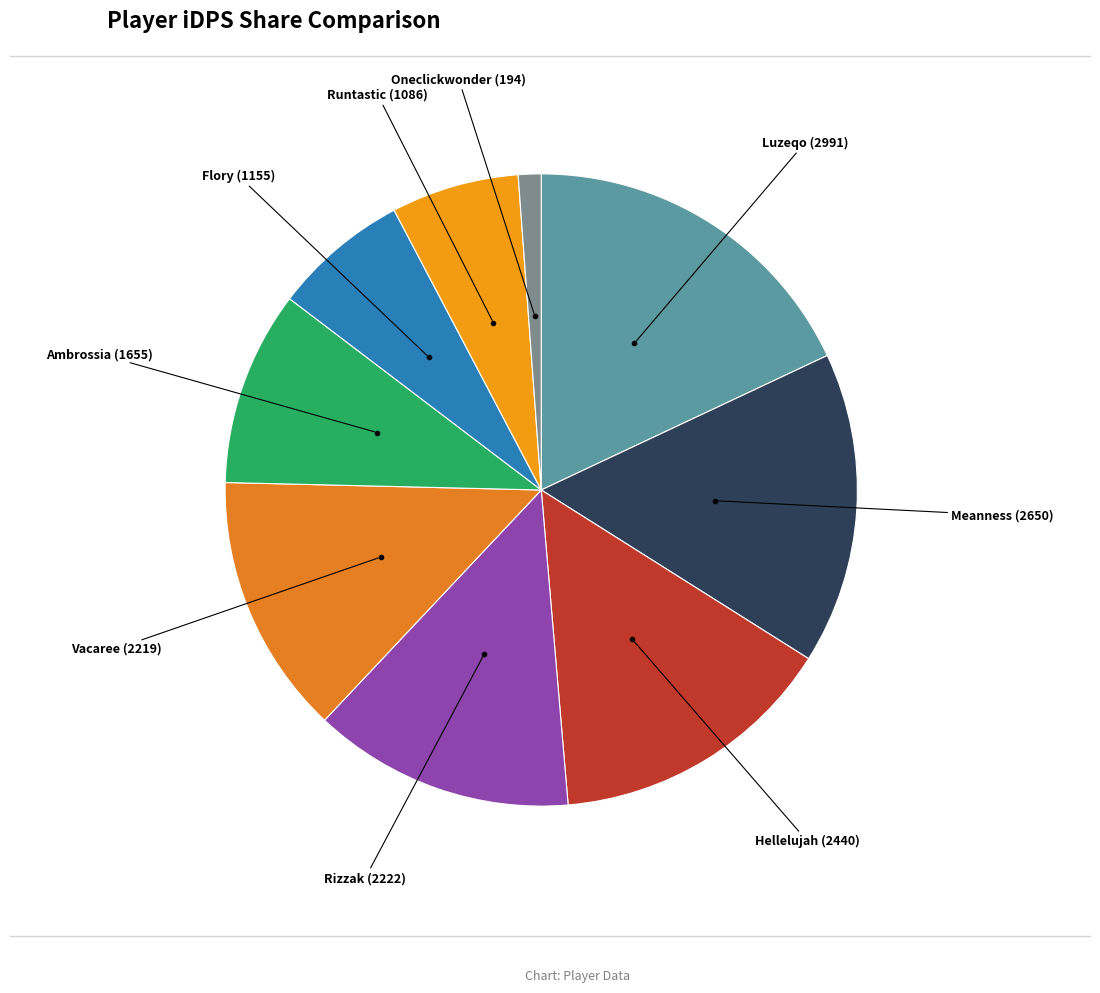

Count the number of slices in the pie.

9